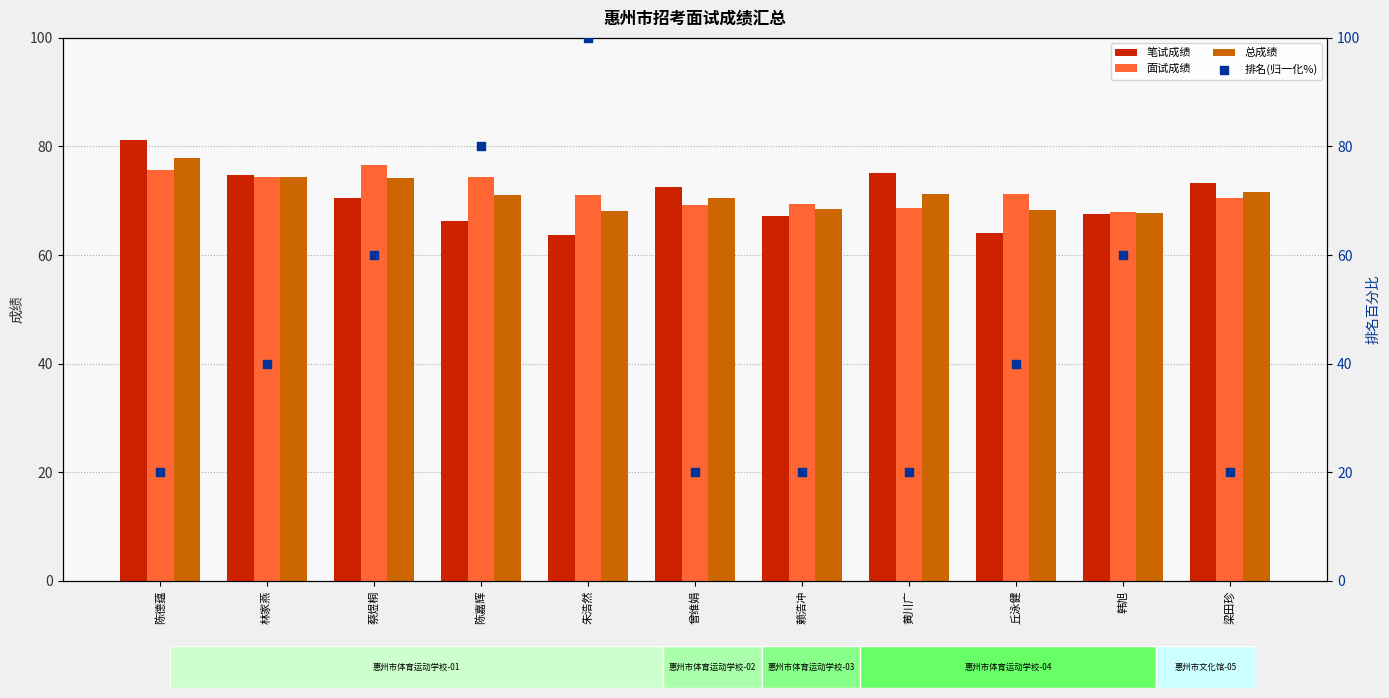

Which series contains the highest Y value?

排名(归一化%)